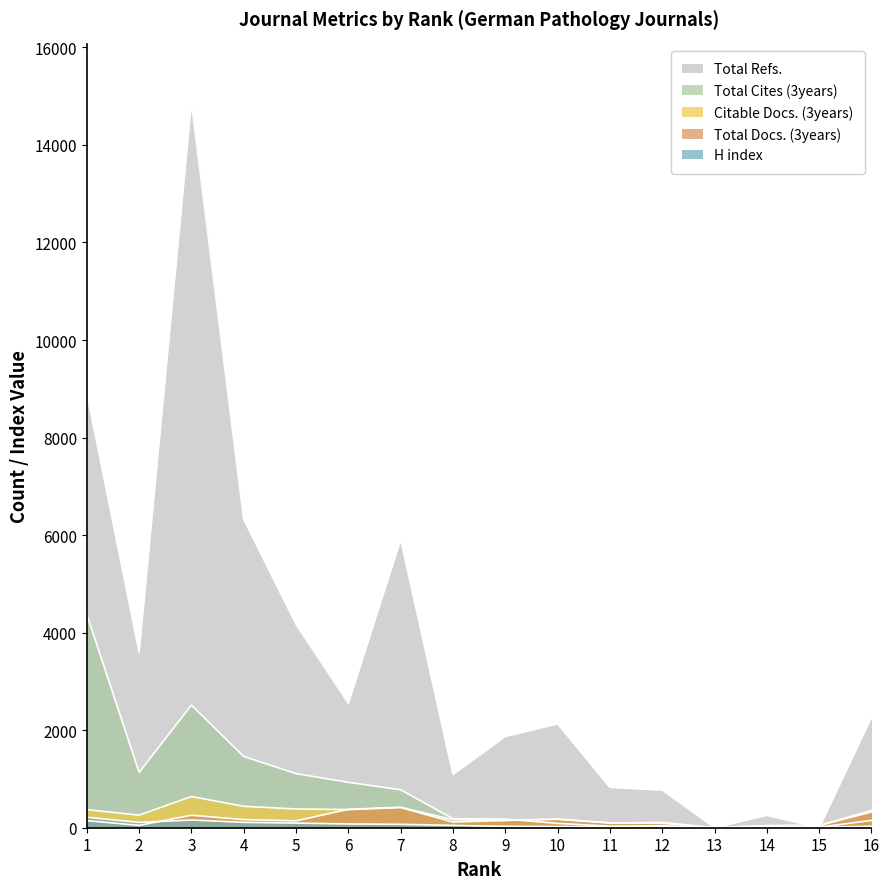

The Total Cites (3years) series shows 329 at 8. True or false?

False